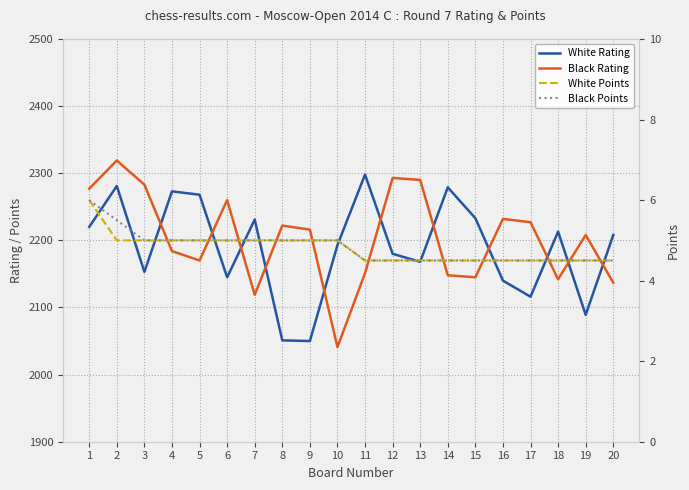

At which label is White Points closest to 5?

2